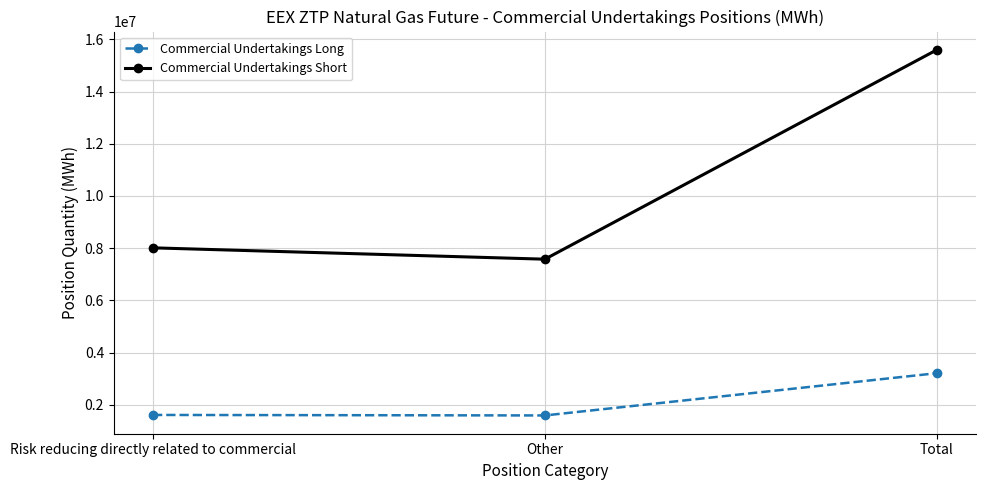

What is the average value of the Commercial Undertakings Short series?

10397250